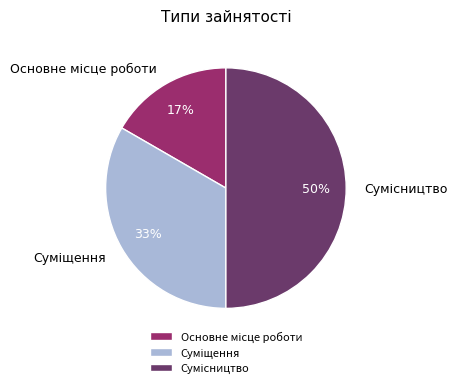

To the nearest percent, what is the difference between the largest and smallest slice percentages?

33%